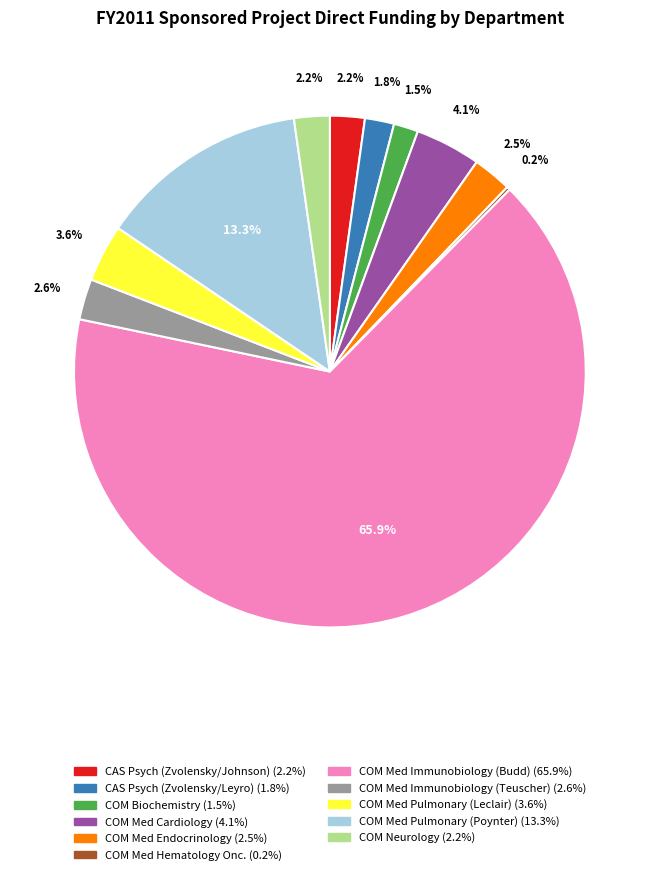

Is there any slice that represents more than half of the pie?

Yes